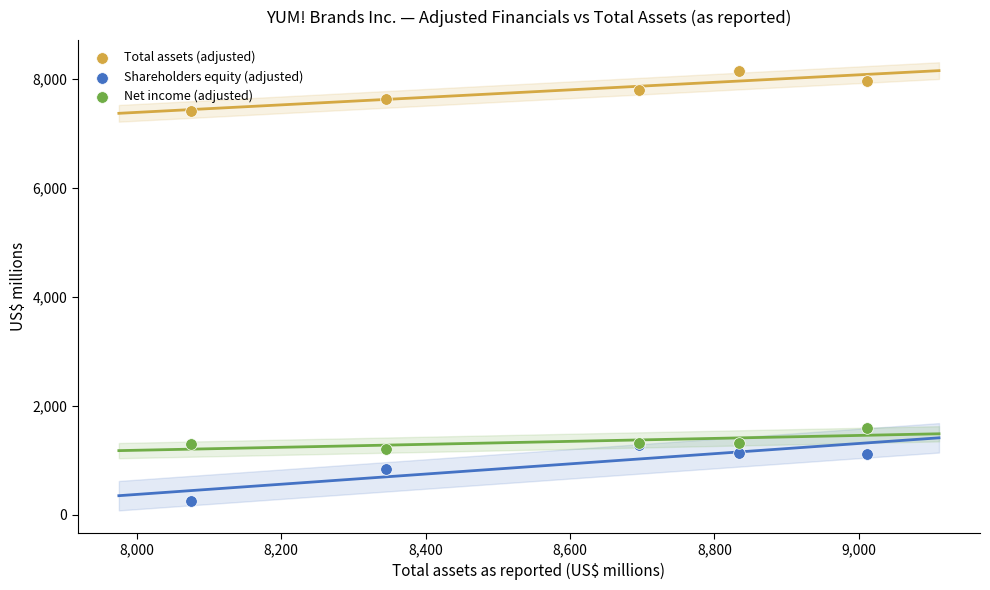

Across all series, what Y value is closest to 4204?

1597